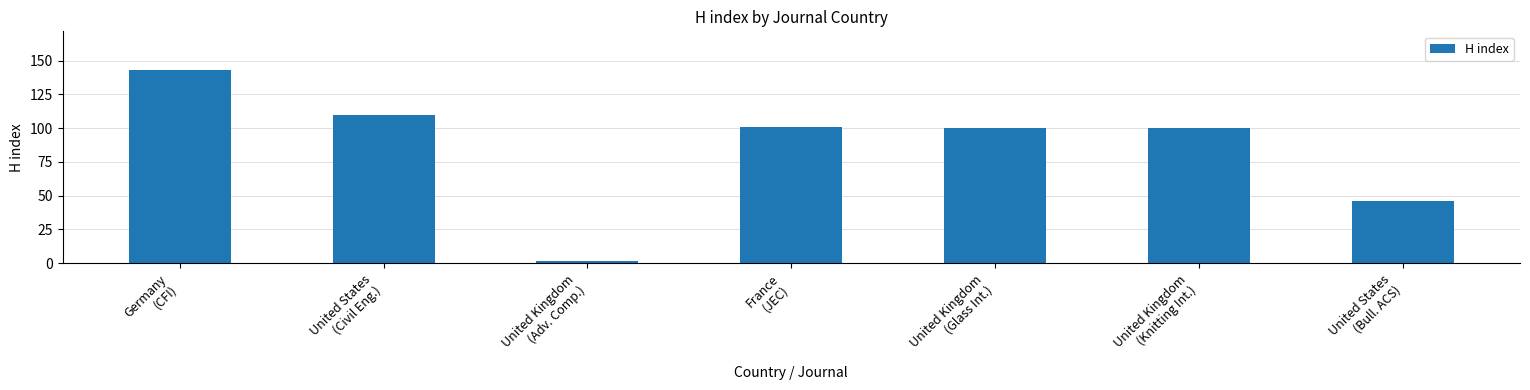

What is the minimum value shown in the chart?

2